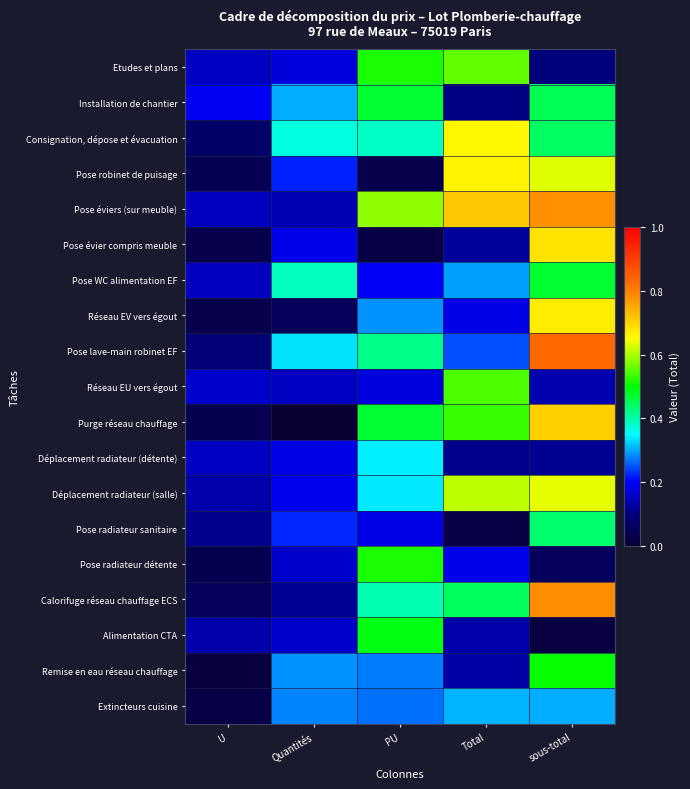

List the series in order of their peak value, lowest first.

Extincteurs cuisine, Déplacement radiateur (détente), Pose radiateur sanitaire, Pose WC alimentation EF, Installation de chantier, Alimentation CTA, Remise en eau réseau chauffage, Pose radiateur détente, Réseau EU vers égout, Etudes et plans, Déplacement radiateur (salle), Consignation, dépose et évacuation, Pose robinet de puisage, Réseau EV vers égout, Pose évier compris meuble, Purge réseau chauffage, Pose éviers (sur meuble), Calorifuge réseau chauffage ECS, Pose lave-main robinet EF